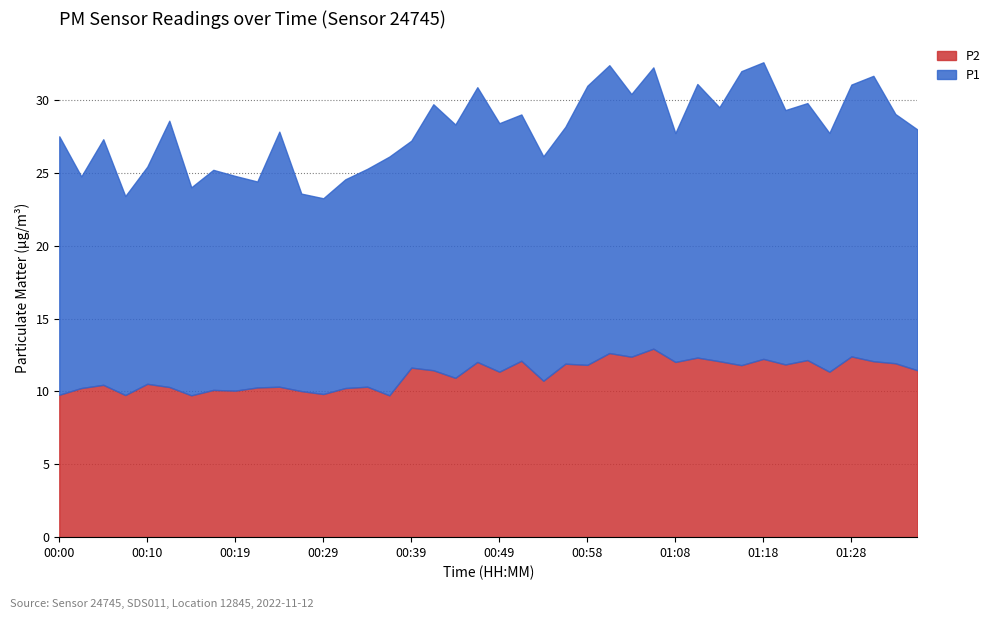

Is the value of P2 at 00:17 greater than the value of P1 at 00:32?

No